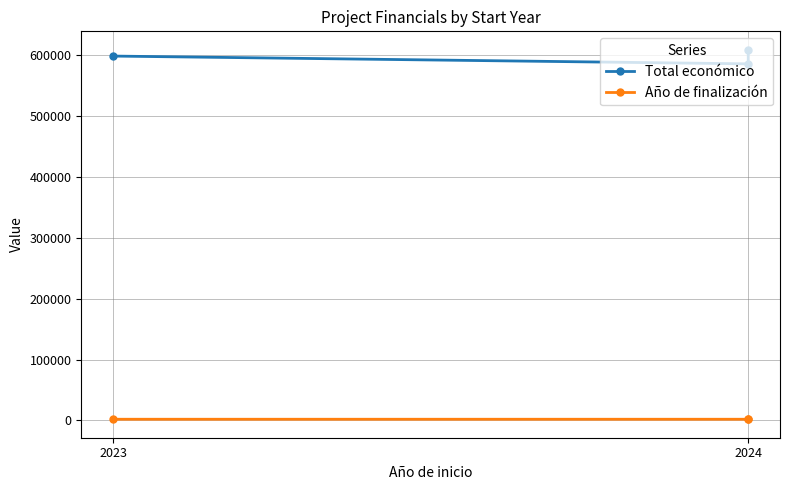

Which series has the largest total across all categories?

Total económico